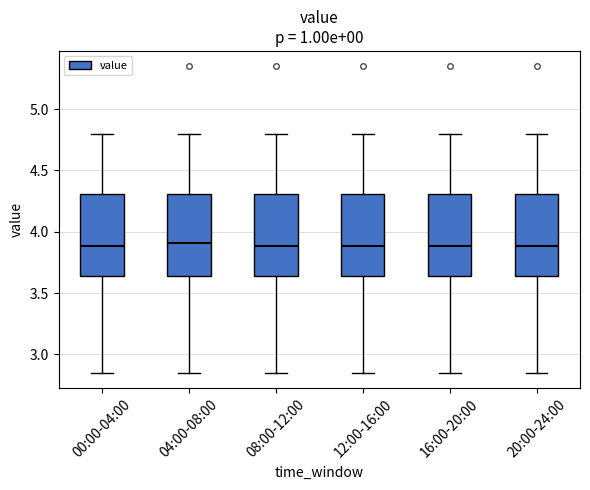

Reading left to right, transcribe this box plot: for each box, give where its median line is, the range the box spans, and where its two whiskers end, as read against the y-axis. The values are not printed on the chart, so give them approximately, as read against the axis.

00:00-04:00: median 3.90, box 3.65 to 4.30, whiskers 2.85 to 4.80
04:00-08:00: median 3.90, box 3.65 to 4.30, whiskers 2.85 to 4.80
08:00-12:00: median 3.90, box 3.65 to 4.30, whiskers 2.85 to 4.80
12:00-16:00: median 3.90, box 3.65 to 4.30, whiskers 2.85 to 4.80
16:00-20:00: median 3.90, box 3.65 to 4.30, whiskers 2.85 to 4.80
20:00-24:00: median 3.90, box 3.65 to 4.30, whiskers 2.85 to 4.80